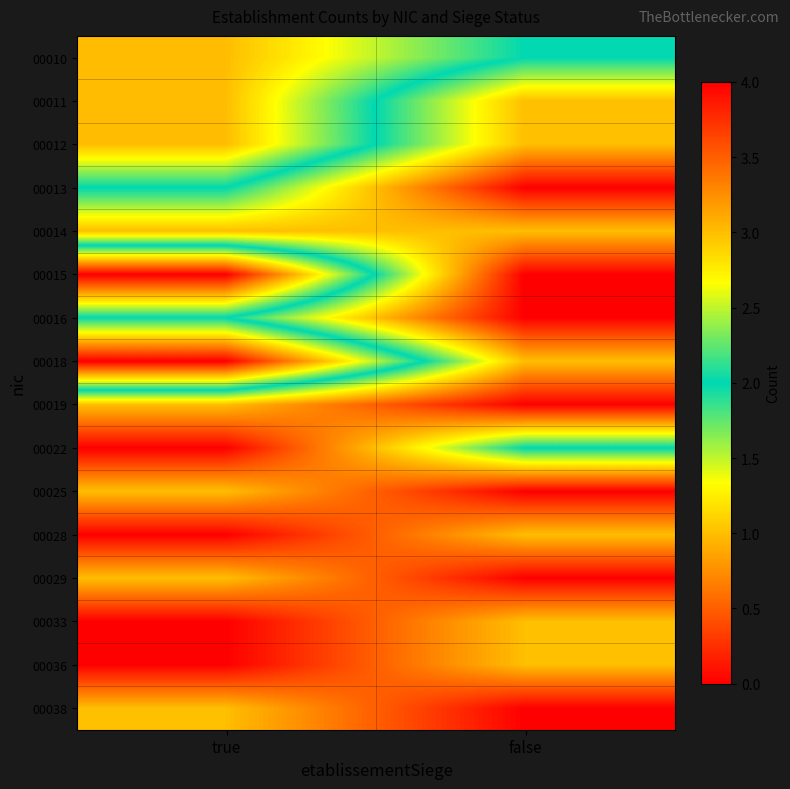

At how many categories does at least one series exceed 3?

1